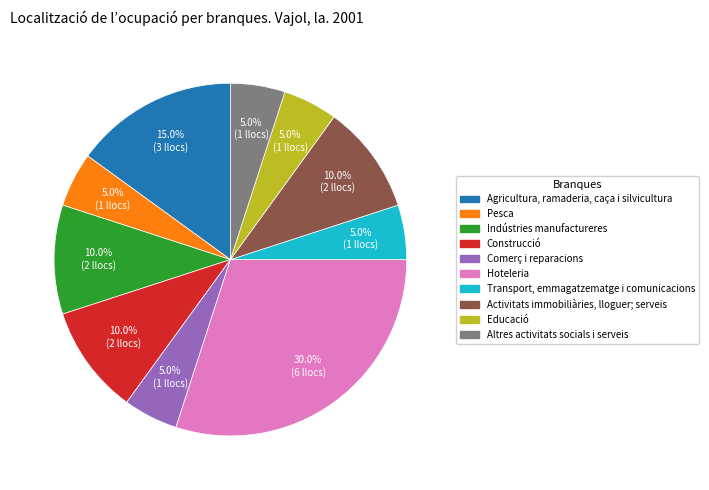

Count the number of slices in the pie.

10